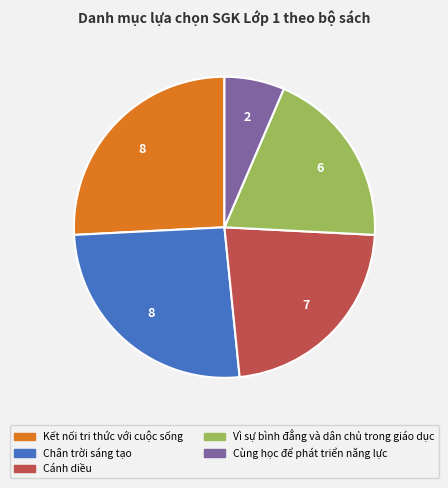

Combined, do Chân trời sáng tạo and Kết nối tri thức với cuộc sống account for over 50%?

Yes